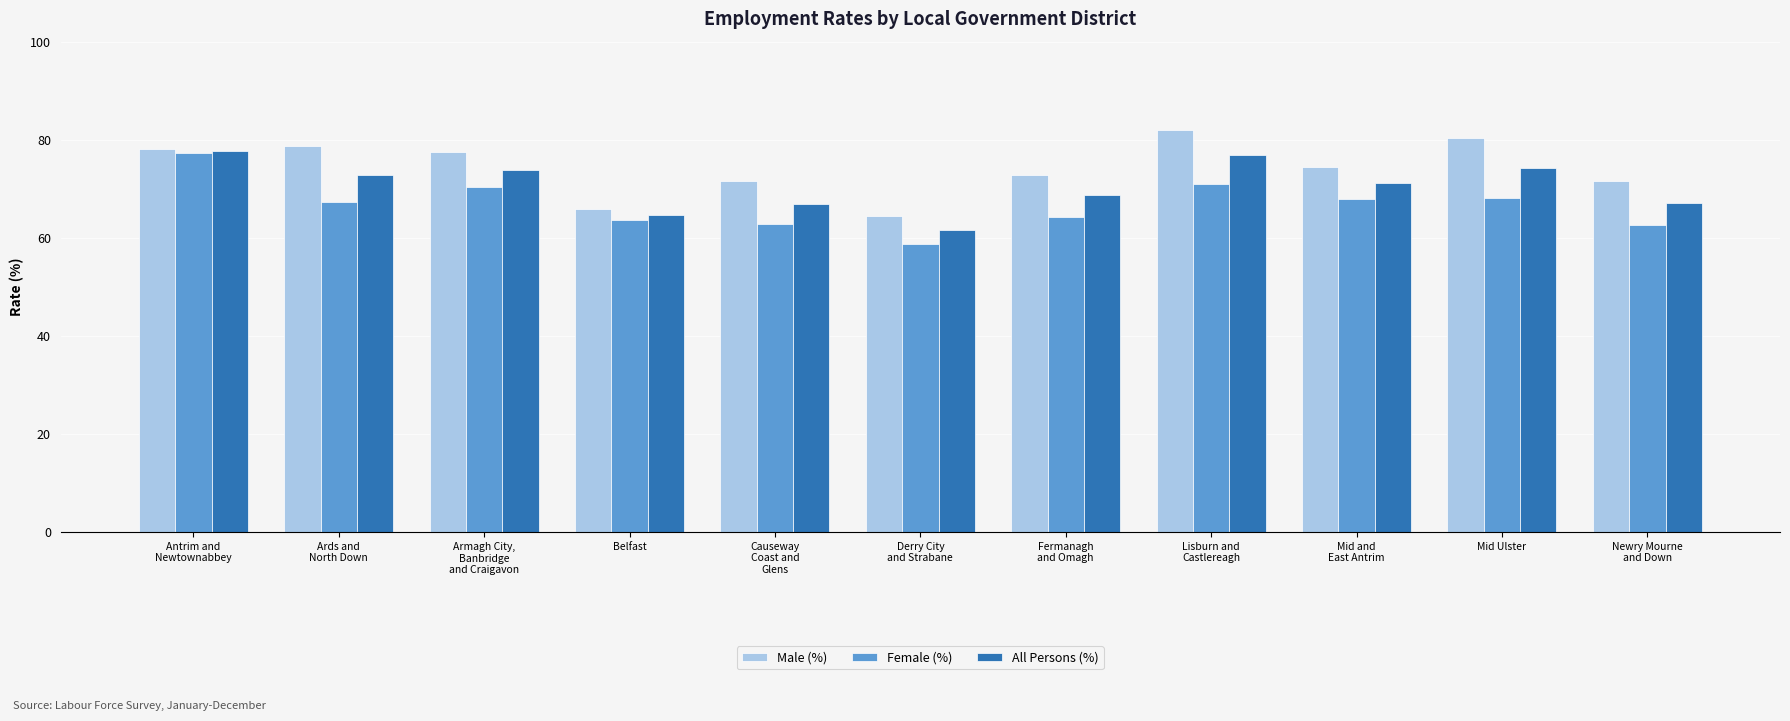

What is the maximum value for Male (%)?

82.0